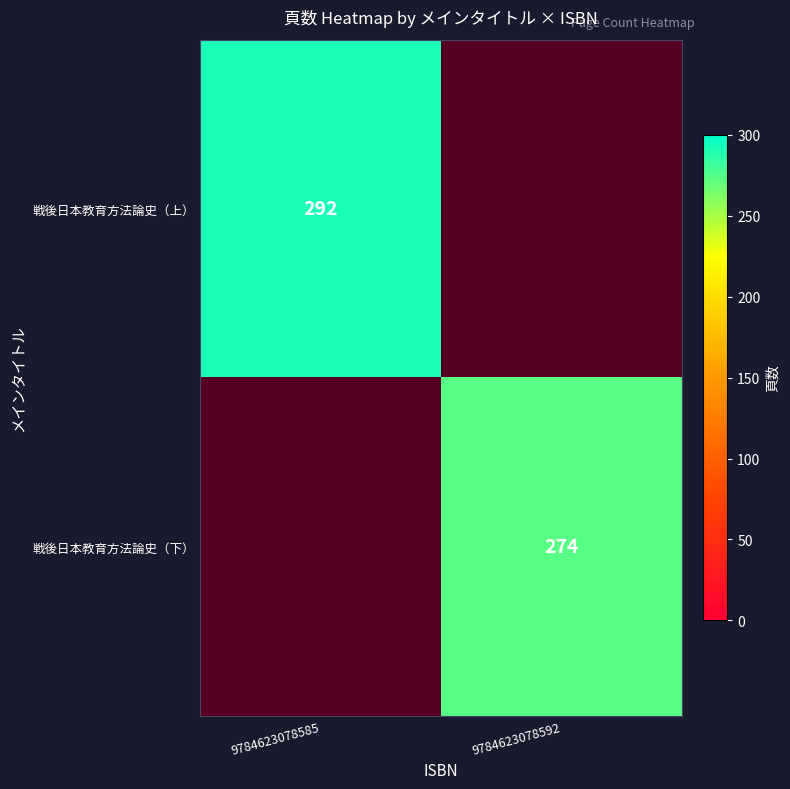

The value of 戦後日本教育方法論史（下） at 9784623078592 is 274. True or false?

True